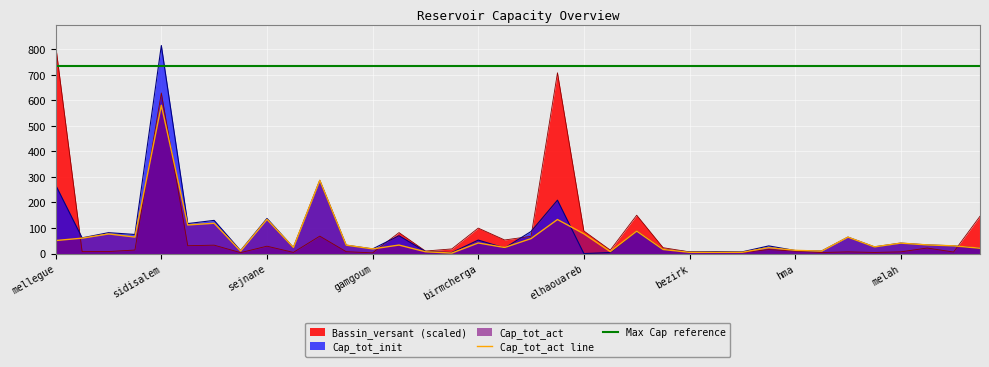

What is the sum of all Bassin_versant values?

3204.6